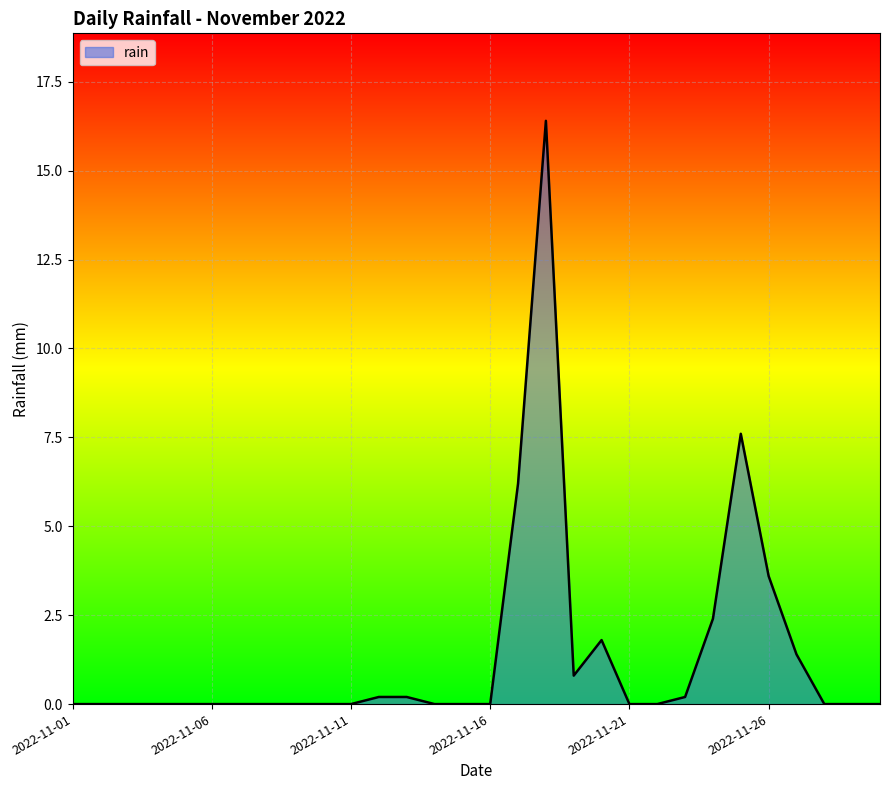

What is the average value?

1.4